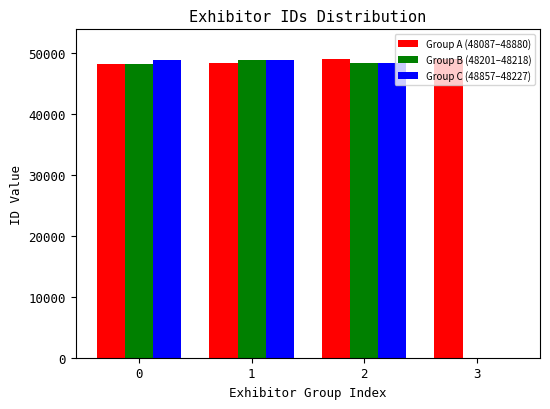

What value does the Group C (48857–48227) series have at 2, to the nearest 100?

48200